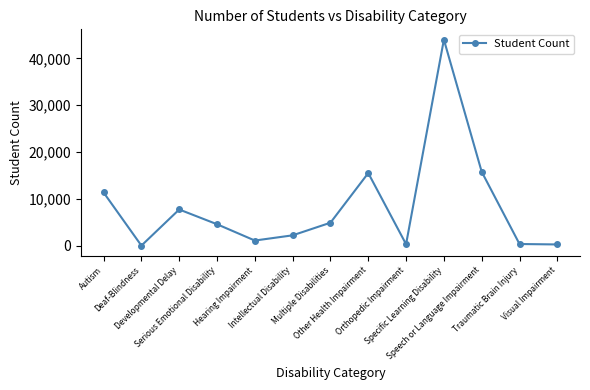

Does the chart have visible grid lines?

No